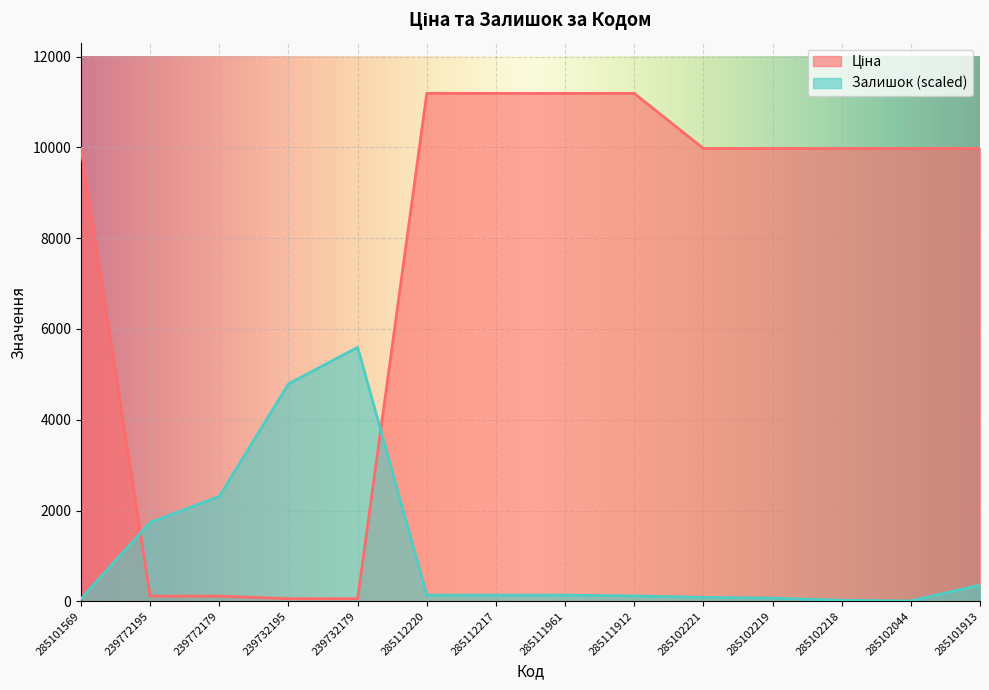

At how many categories does at least one series exceed 5934?

10